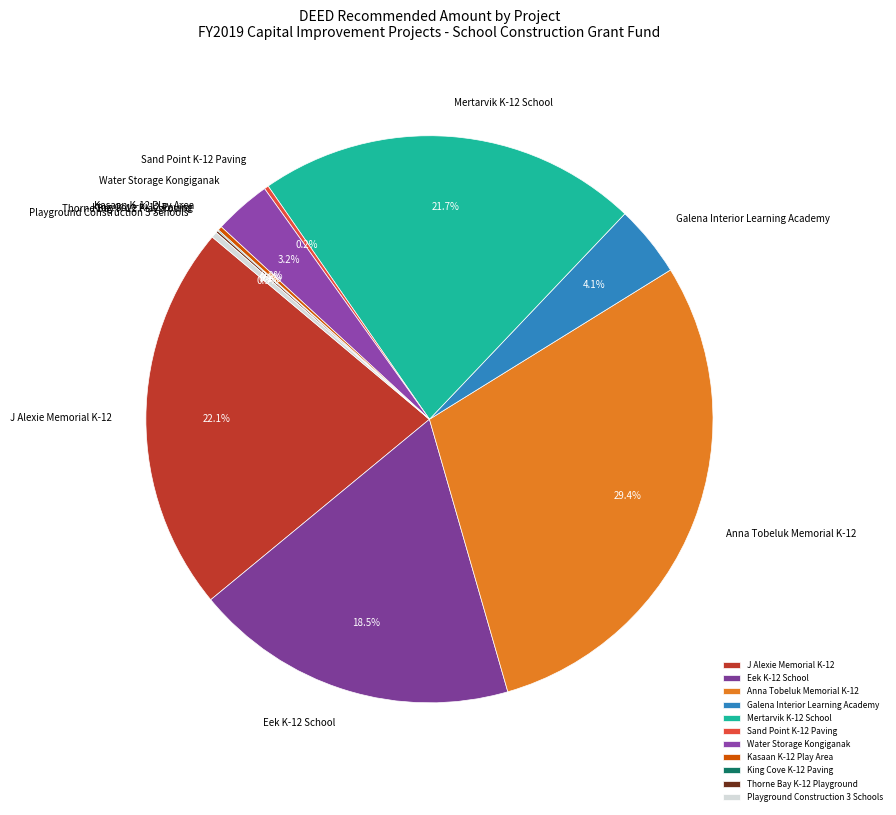

Which category has the biggest portion of the pie?

Anna Tobeluk Memorial K-12